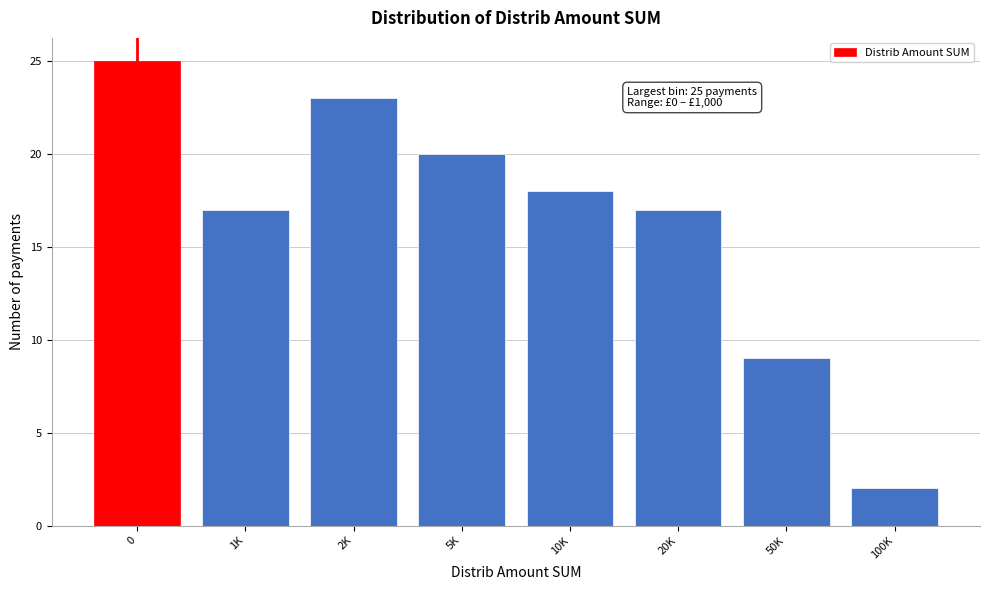

Reading left to right, transcribe all the data shown in this chart.

0=25	1K=17	2K=23	5K=20	10K=18	20K=17	50K=9	100K=2